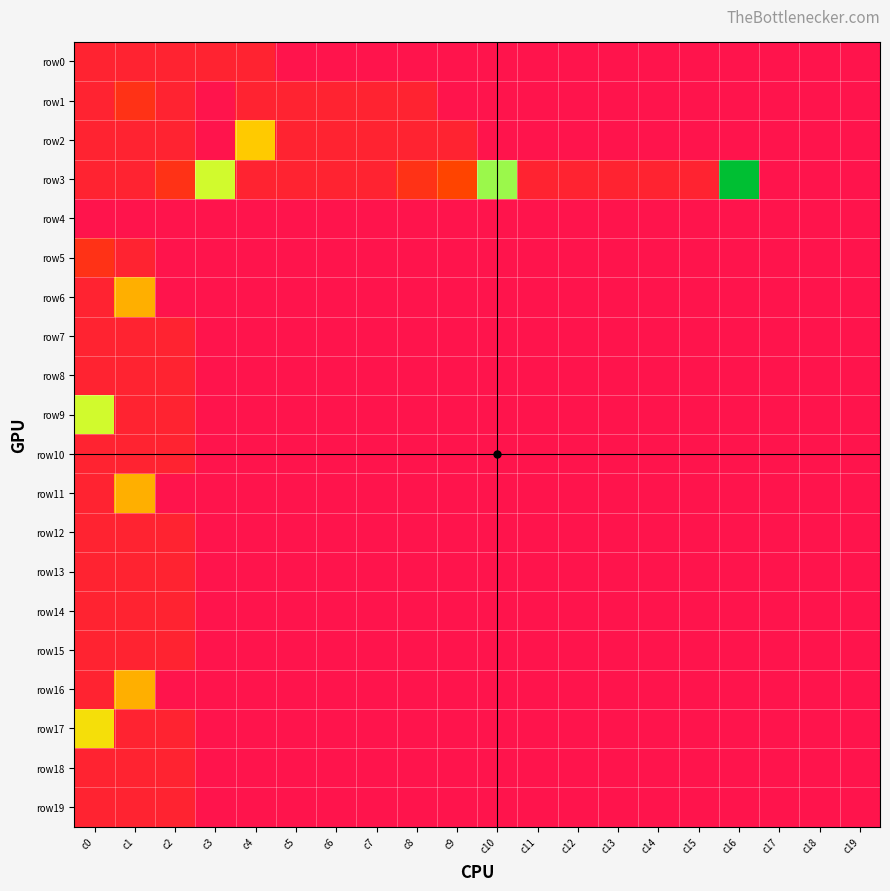

Between c2 and c15, which is larger?

c2